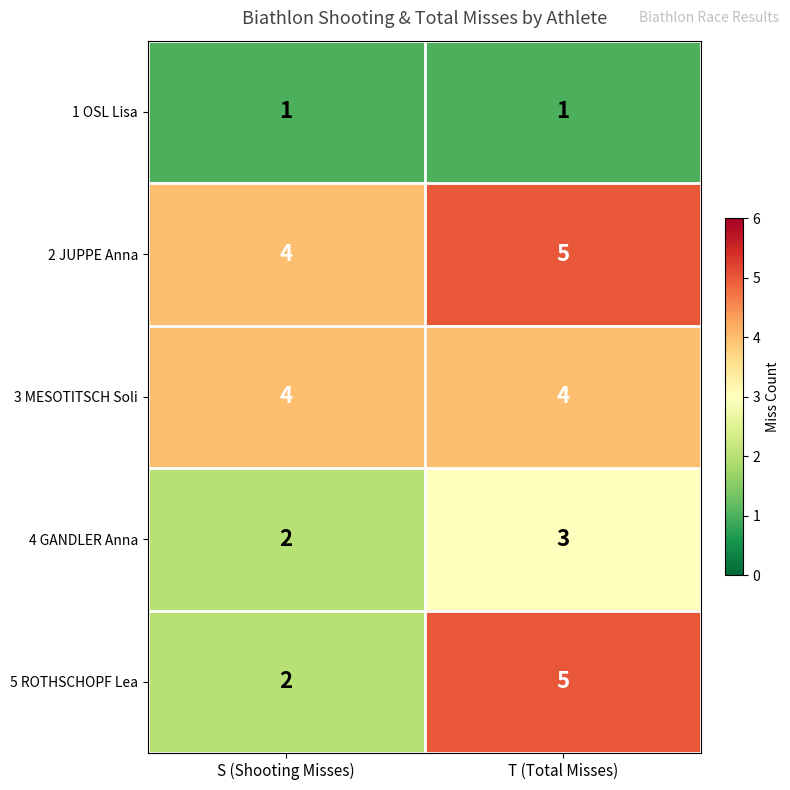

What is the difference between the highest and lowest values at T (Total Misses)?

4